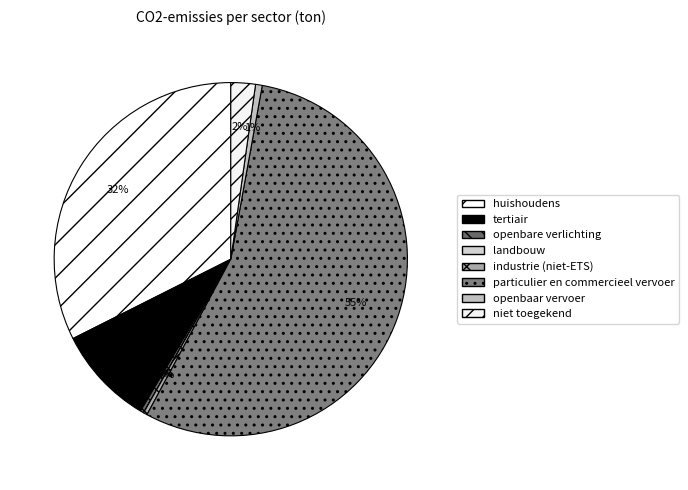

What portion of the pie excludes openbaar vervoer?

99.4%